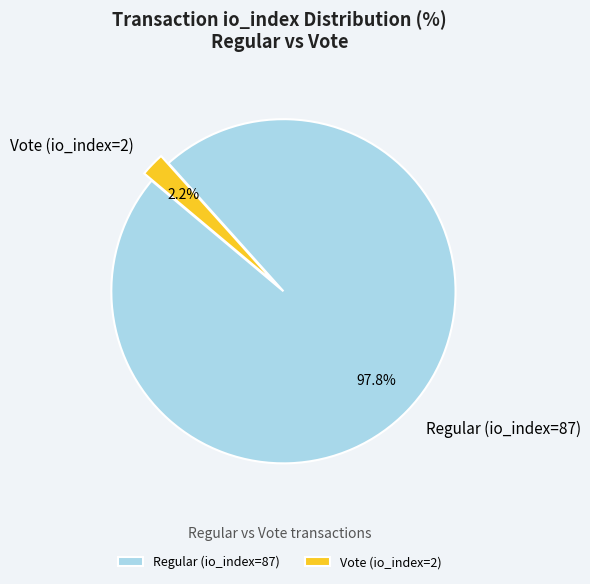

The Regular (io_index=87) slice represents 84% of the pie. True or false?

False